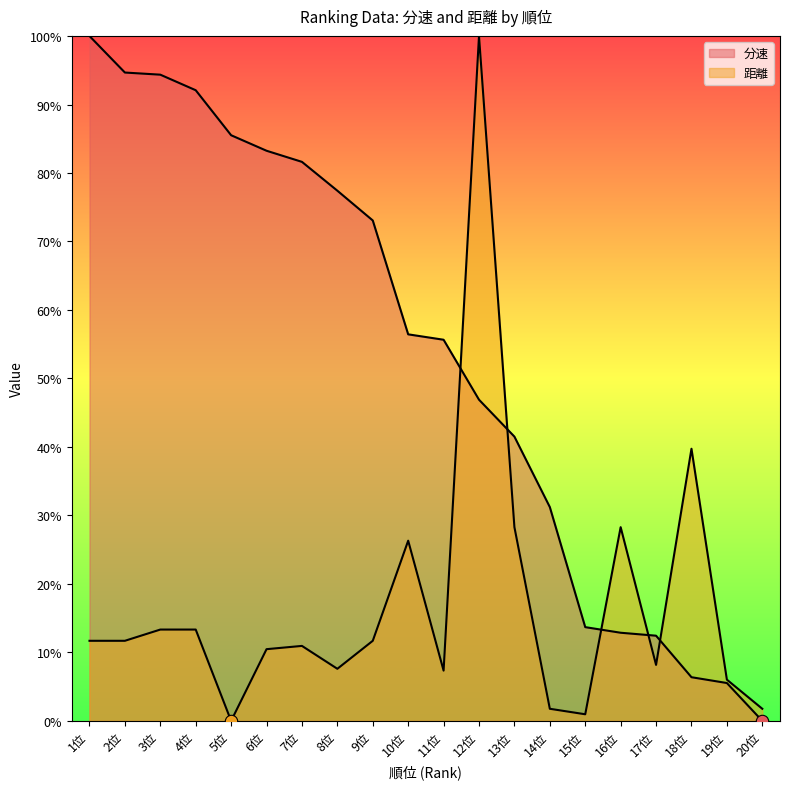

At how many categories does at least one series exceed 0?

20